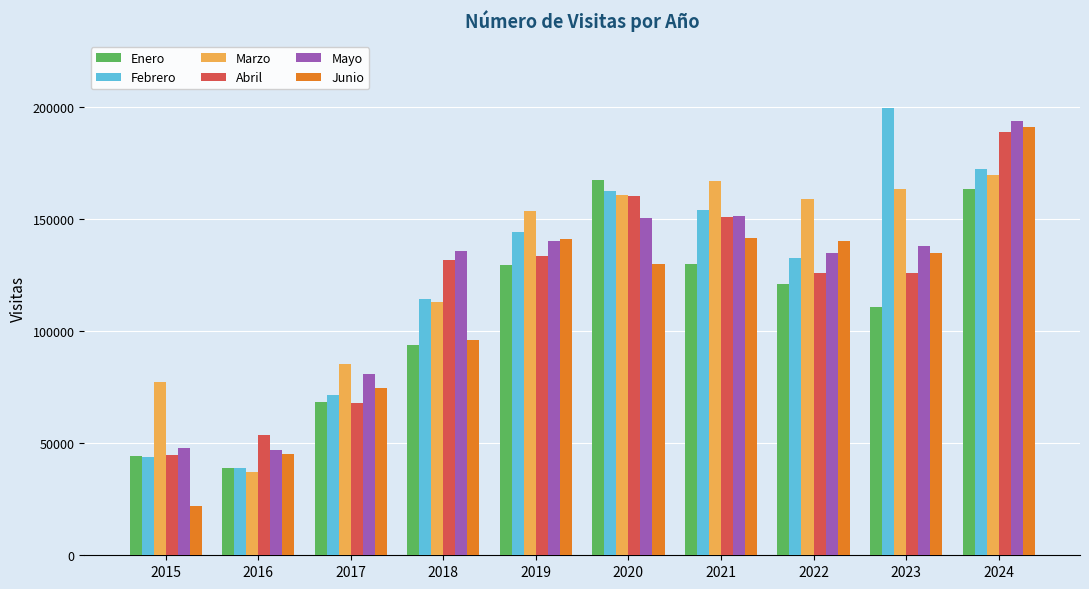

At which label is Junio closest to 106451?

2018